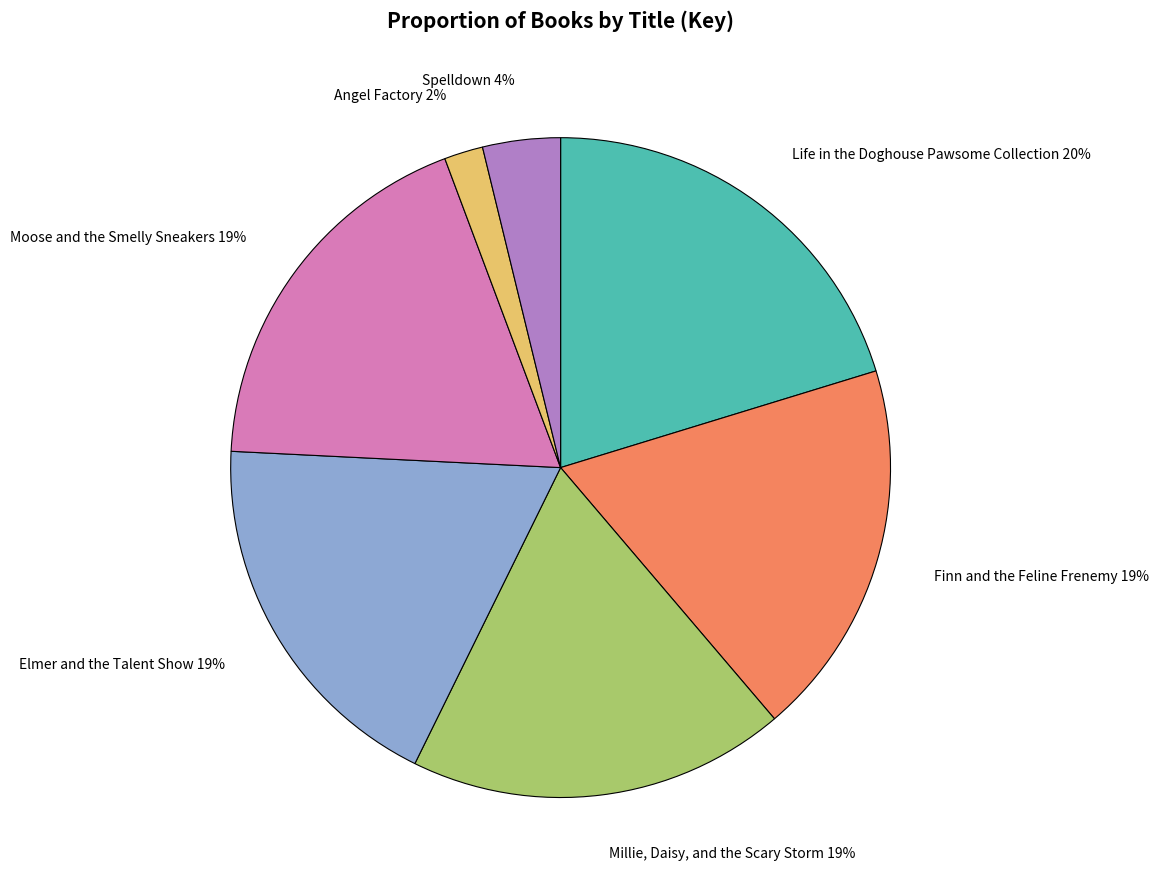

Which category has the smallest portion of the pie?

Angel Factory